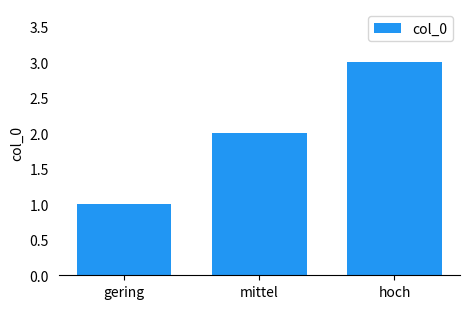

List the labels in order of value, largest first.

hoch, mittel, gering